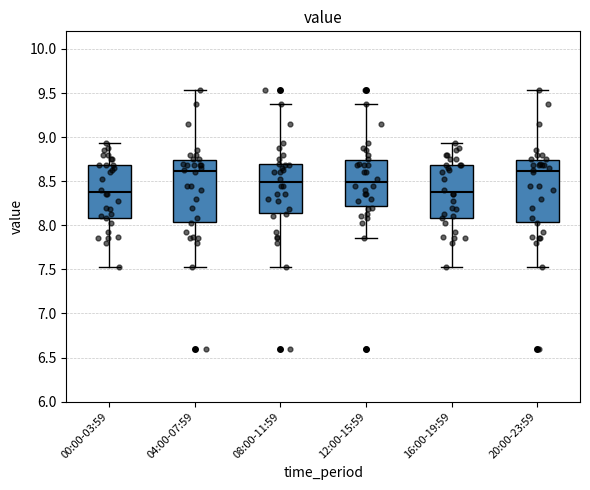

Reading left to right, read every box against the y-axis: the position of its median line, the range the box covers, and the ends of its whiskers. The values are not printed on the chart, so give them approximately, as read against the axis.

00:00-03:59: median 8.40, box 8.10 to 8.70, whiskers 7.55 to 8.95
04:00-07:59: median 8.60, box 8.05 to 8.75, whiskers 7.55 to 9.55
08:00-11:59: median 8.50, box 8.15 to 8.70, whiskers 7.55 to 9.40
12:00-15:59: median 8.50, box 8.20 to 8.75, whiskers 7.85 to 9.40
16:00-19:59: median 8.40, box 8.10 to 8.70, whiskers 7.55 to 8.95
20:00-23:59: median 8.60, box 8.05 to 8.75, whiskers 7.55 to 9.55